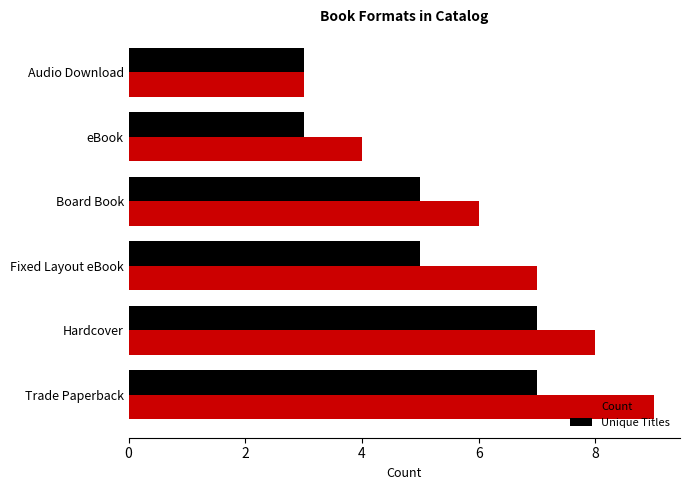

What is the sum of all Unique Titles values?

30